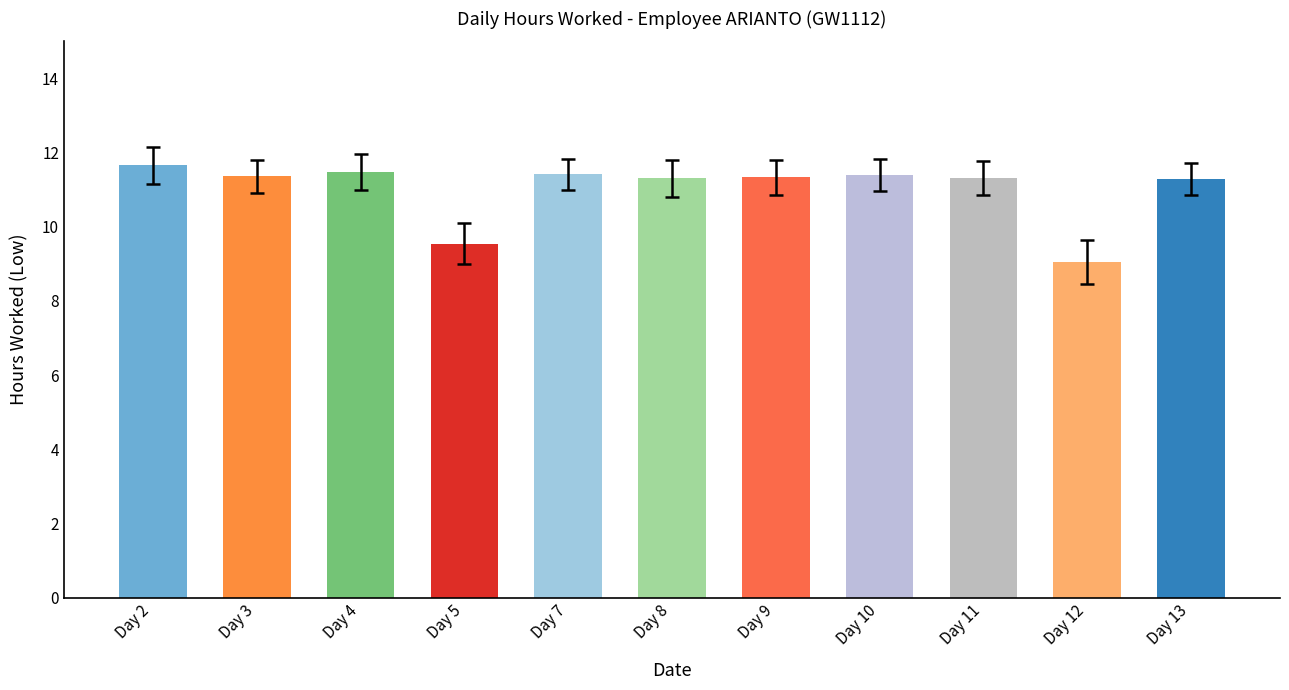

What is the change in value from Day 12 to Day 13?

+2.2